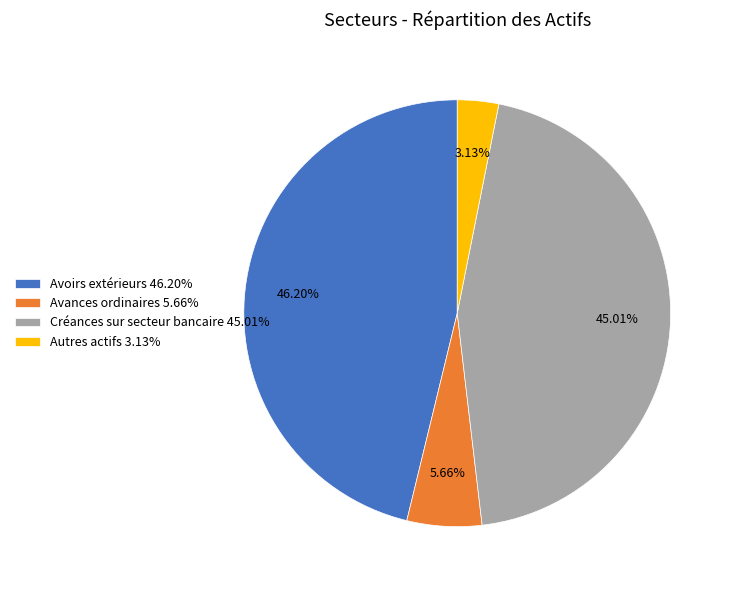

Between Créances sur secteur bancaire 45.01% and Autres actifs 3.13%, which is larger?

Créances sur secteur bancaire 45.01%